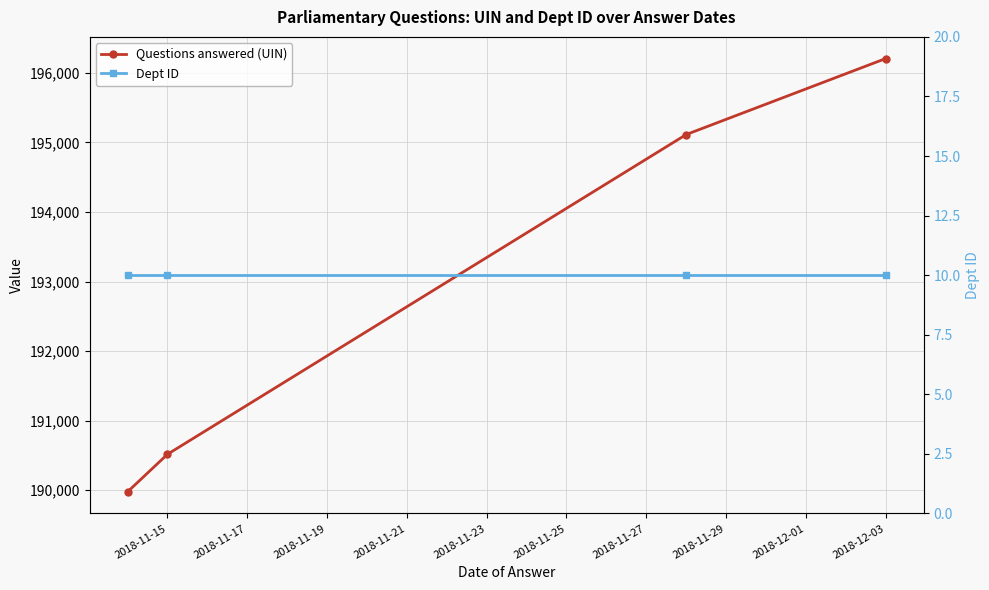

Reading left to right, extract all data points from this chart.

Questions answered (UIN): 189977.0	190517.0	195113.0	196205.5
Dept ID: 10.0	10.0	10.0	10.0